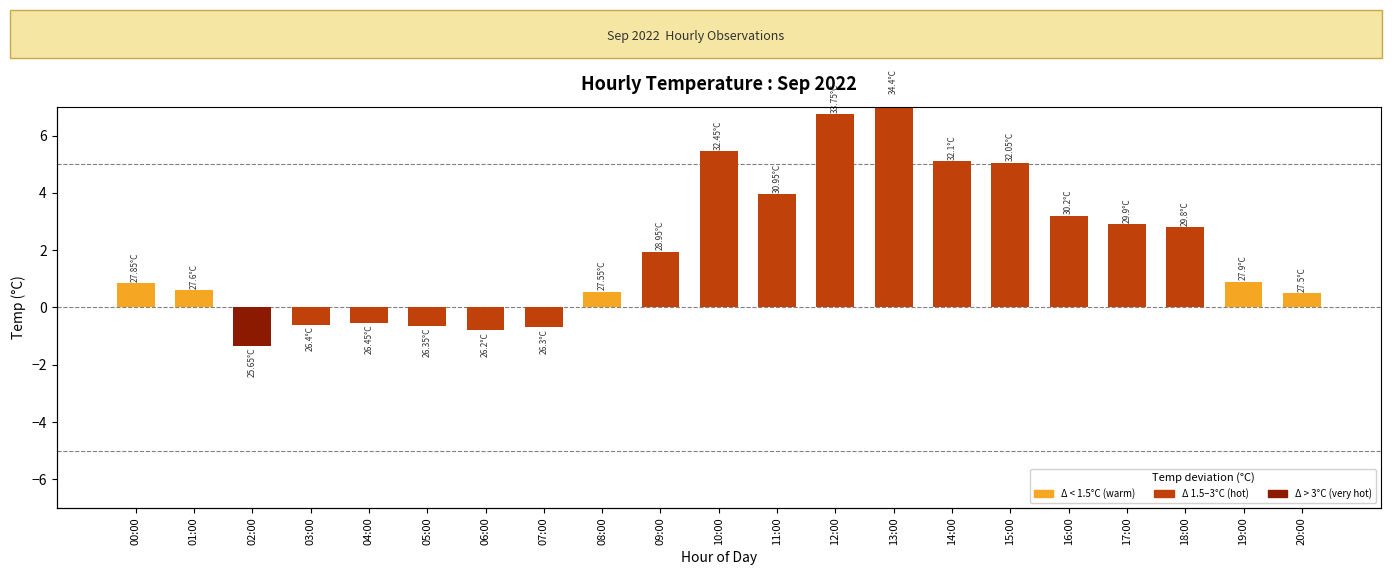

What is the maximum value shown in the chart?

7.4